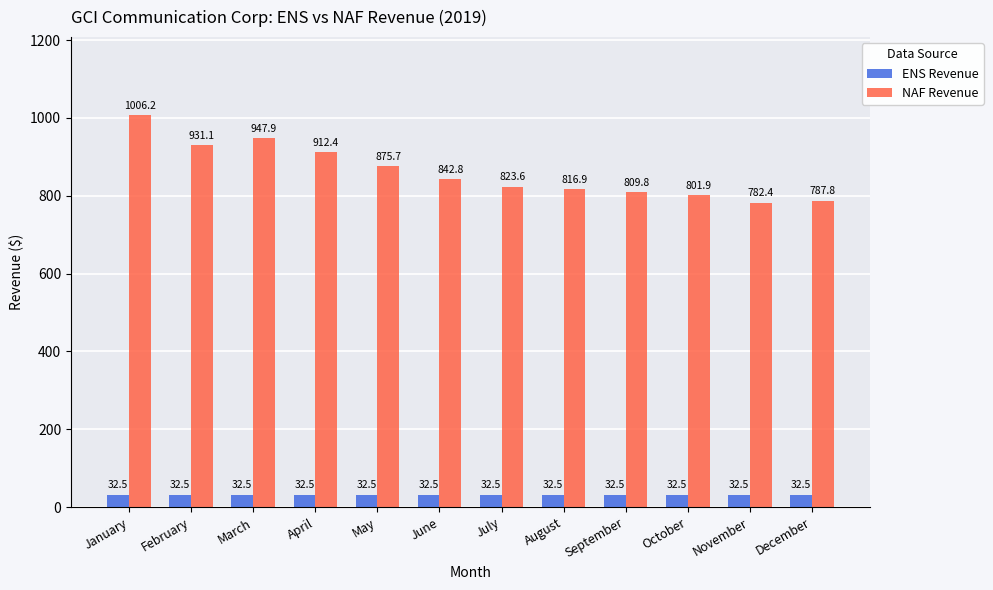

Where is NAF Revenue nearest to the value 894?

May